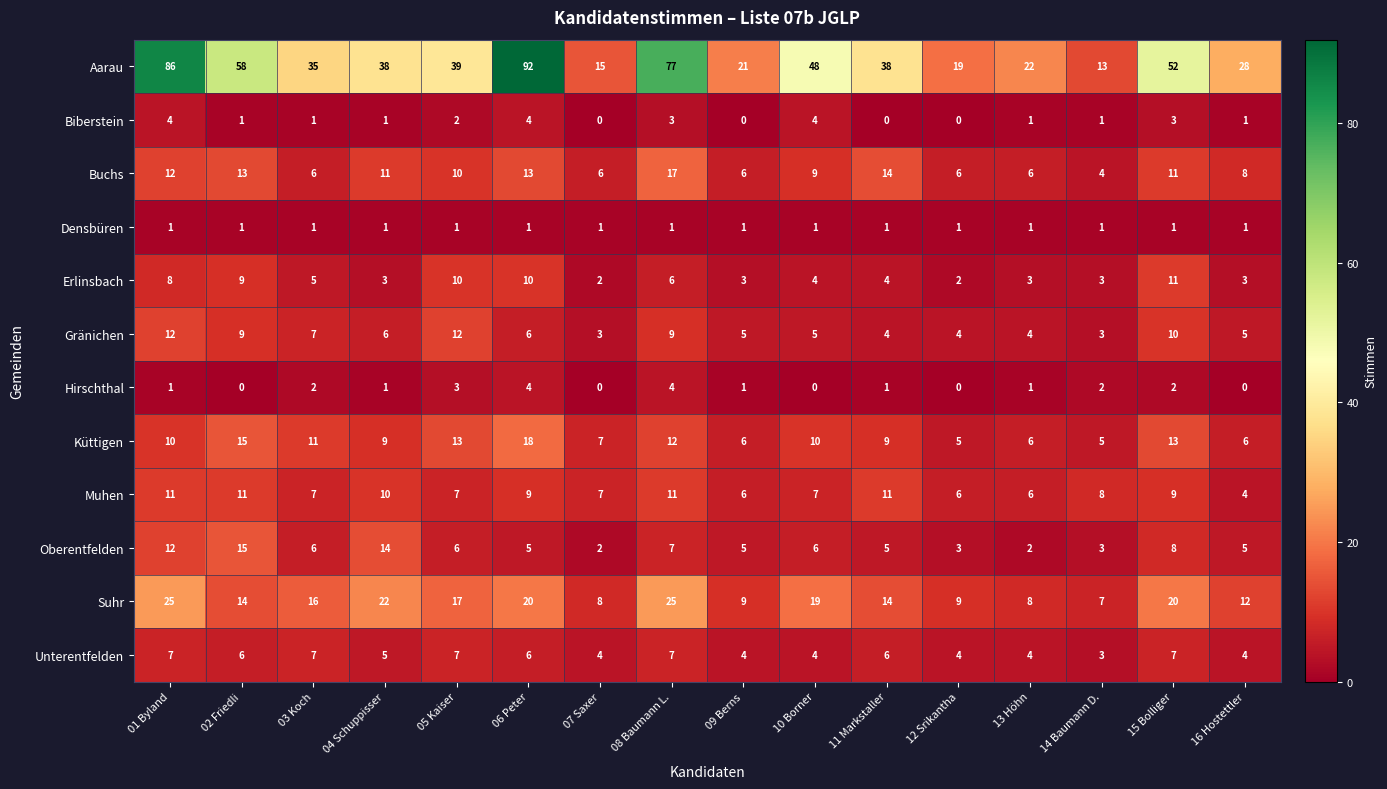

At which category does the chart reach its peak across all series?

06 Peter